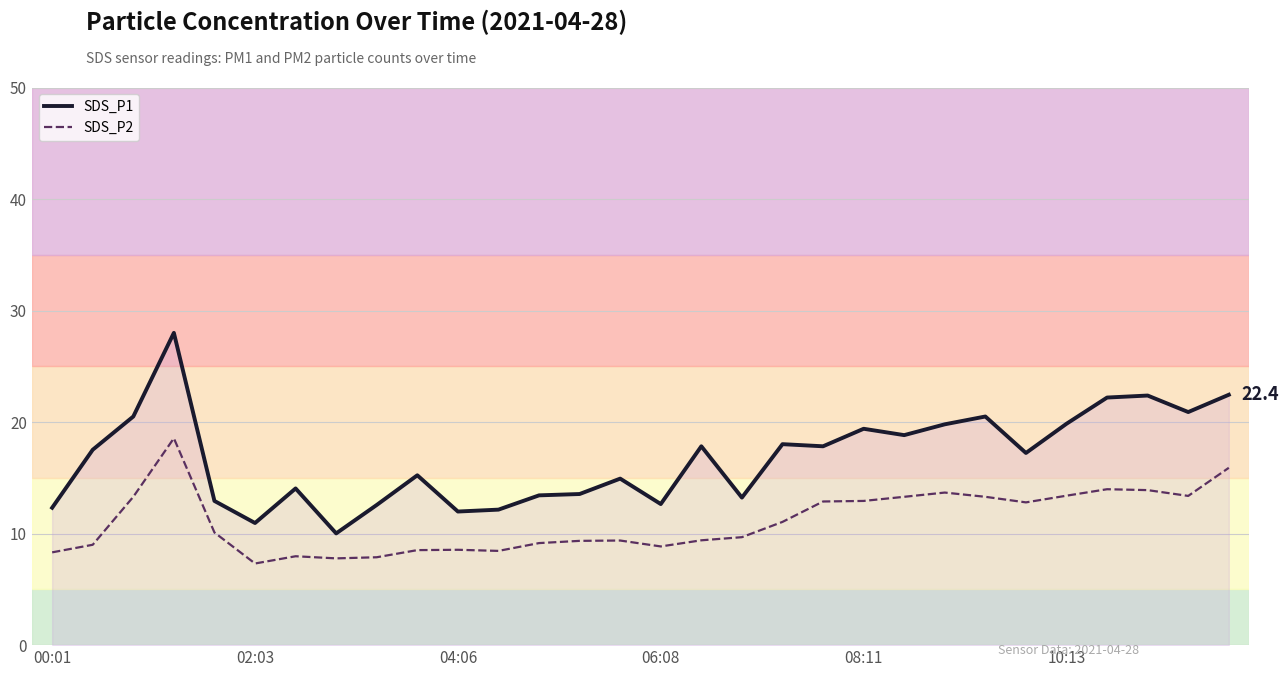

List the series in order of their peak value, lowest first.

SDS_P2, SDS_P1